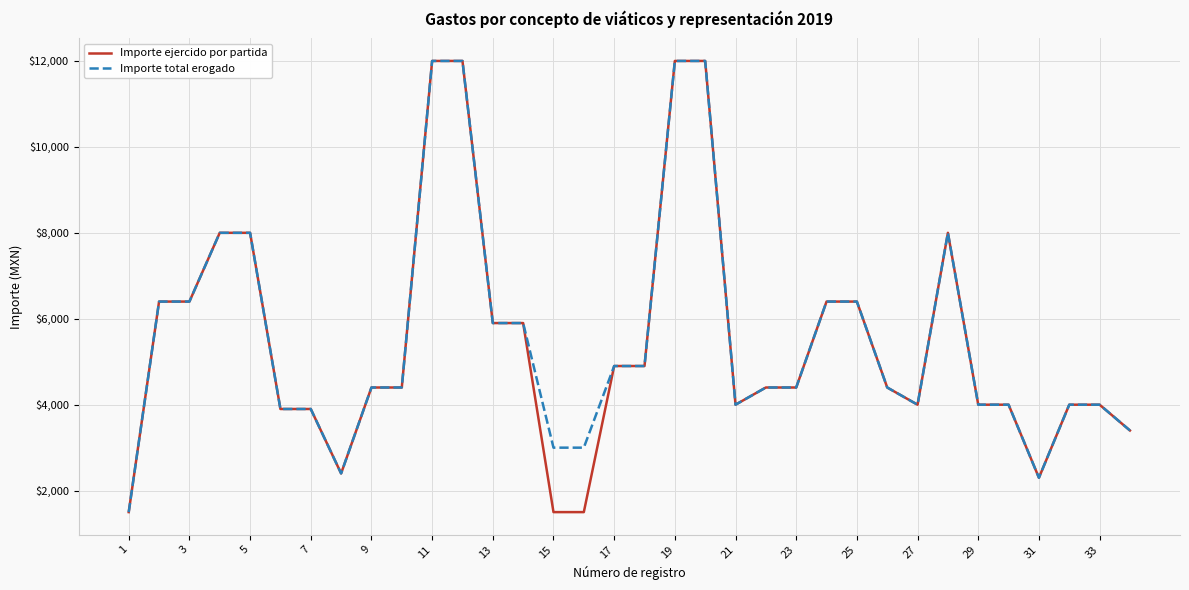

What is the minimum value for Importe ejercido por partida?

1500